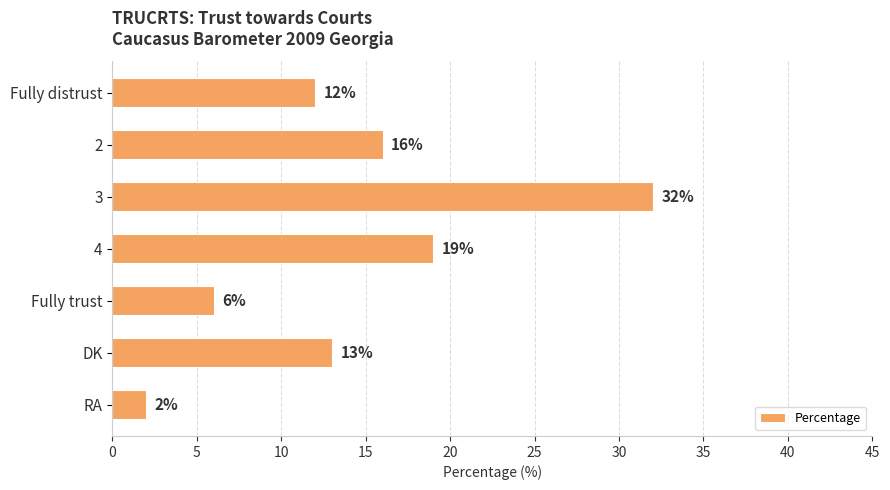

Reading bottom to top, extract all data points from this chart.

RA=2	DK=13	Fully trust=6	4=19	3=32	2=16	Fully distrust=12